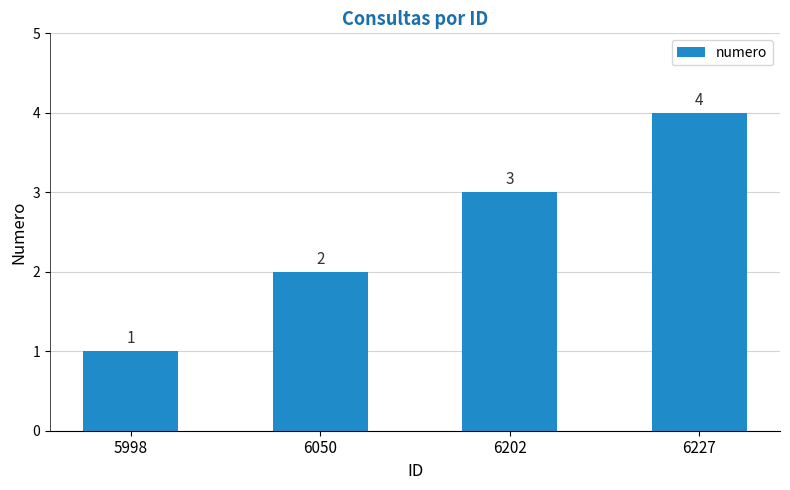

What is the smallest value displayed?

1